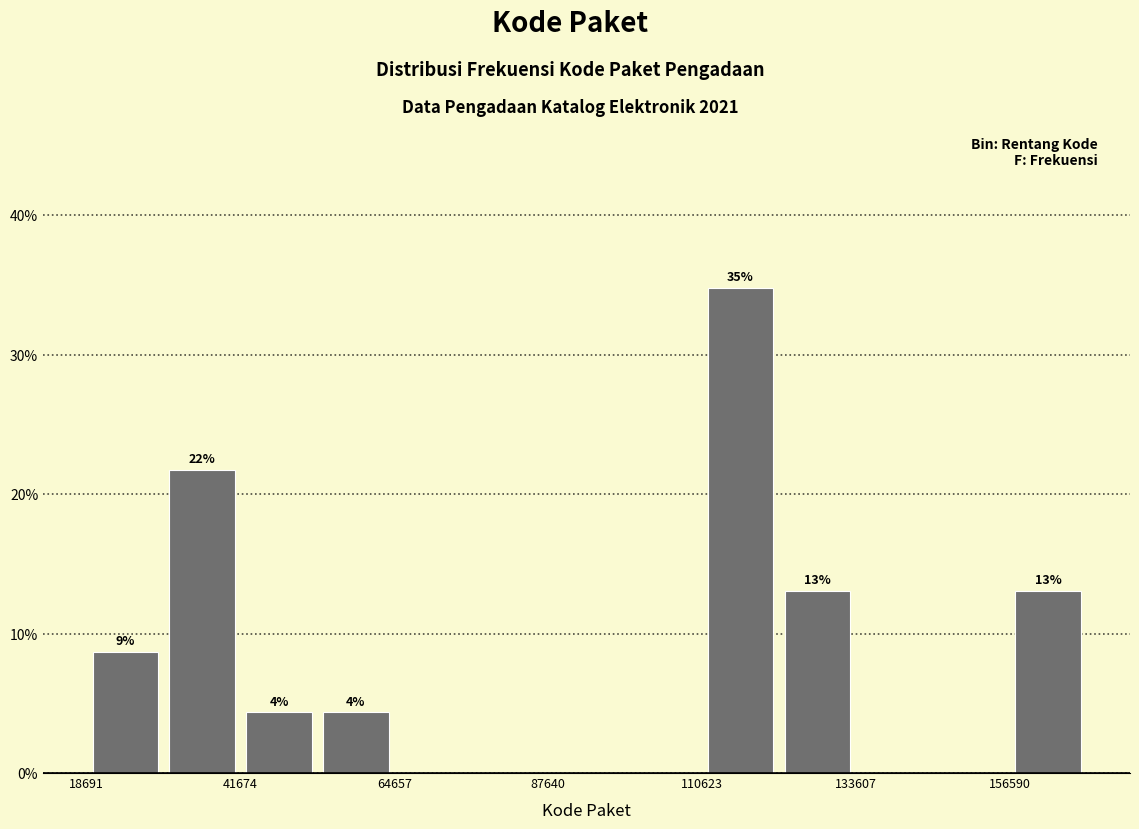

Read against the x-axis, roughly where is the centre of the tallest bar?

115000